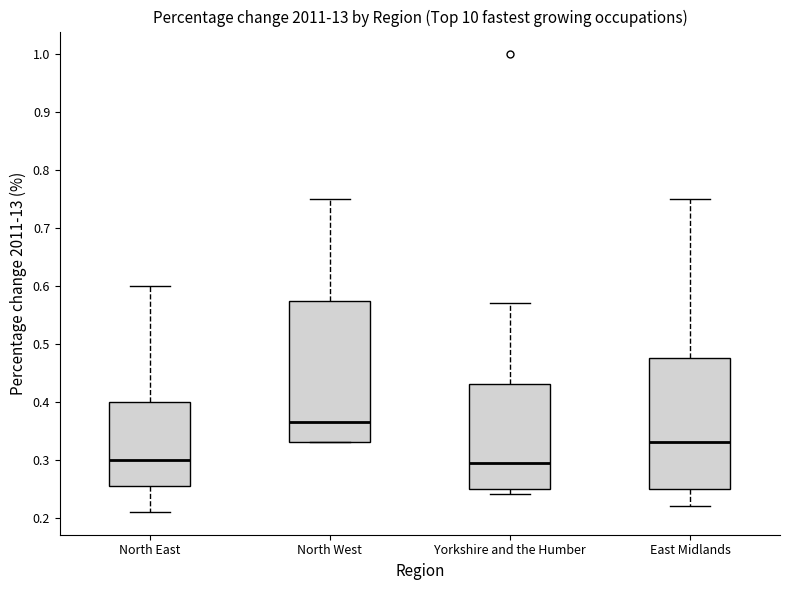

Reading left to right, transcribe this box plot: for each box, give where its median line is, the range the box spans, and where its two whiskers end, as read against the y-axis. The values are not printed on the chart, so give them approximately, as read against the axis.

North East: median 0.30, box 0.26 to 0.40, whiskers 0.21 to 0.60
North West: median 0.37, box 0.33 to 0.58, whiskers 0.33 to 0.75
Yorkshire and the Humber: median 0.30, box 0.25 to 0.43, whiskers 0.24 to 0.57
East Midlands: median 0.33, box 0.25 to 0.48, whiskers 0.22 to 0.75